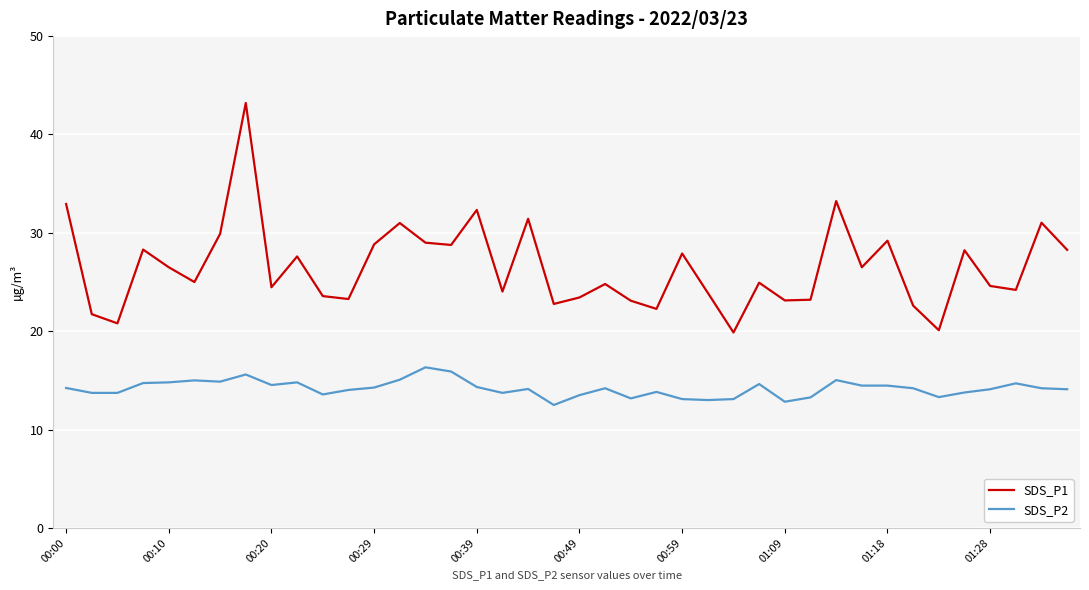

What is the highest value of the SDS_P1 series?

43.2